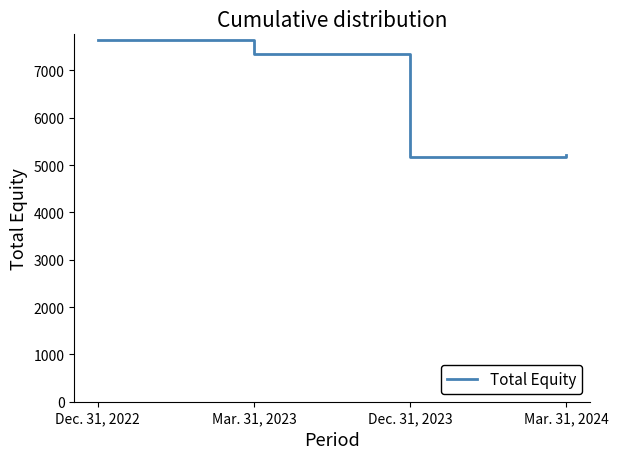

What is the sum of the values at Dec. 31, 2022 and Mar. 31, 2024?

12842